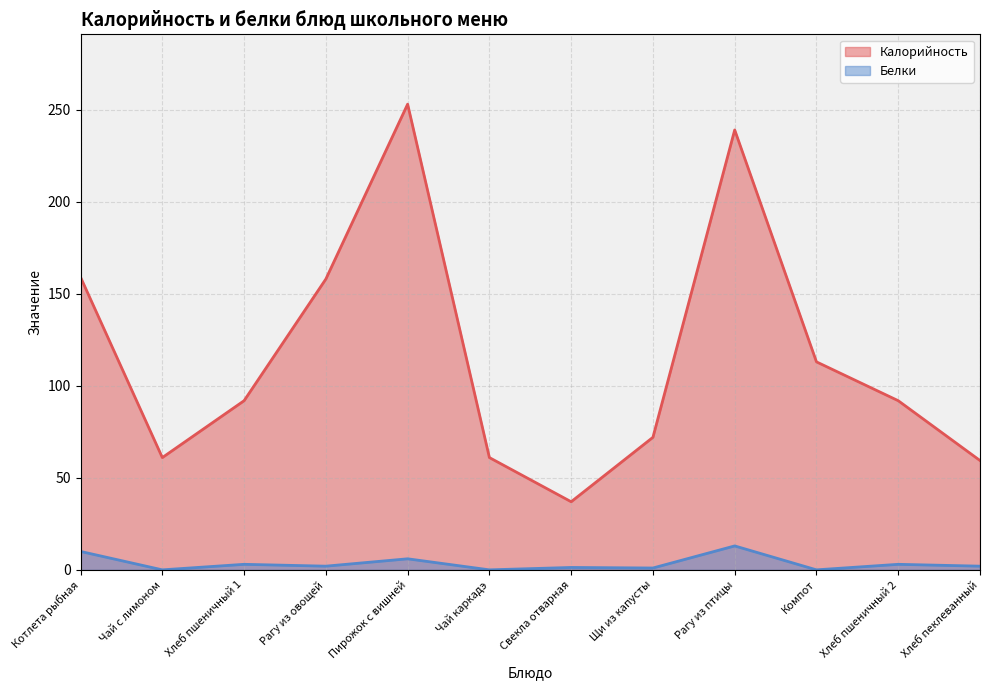

What is the difference between the maximum and minimum values in the Калорийность series?

216.0